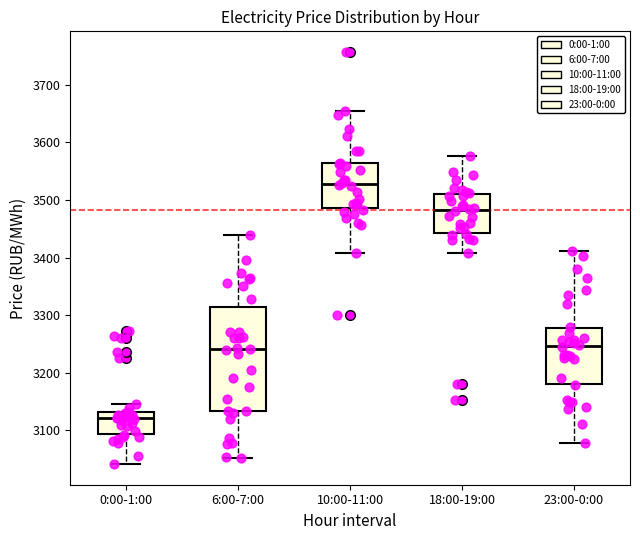

Which box has the highest median line?

10:00-11:00